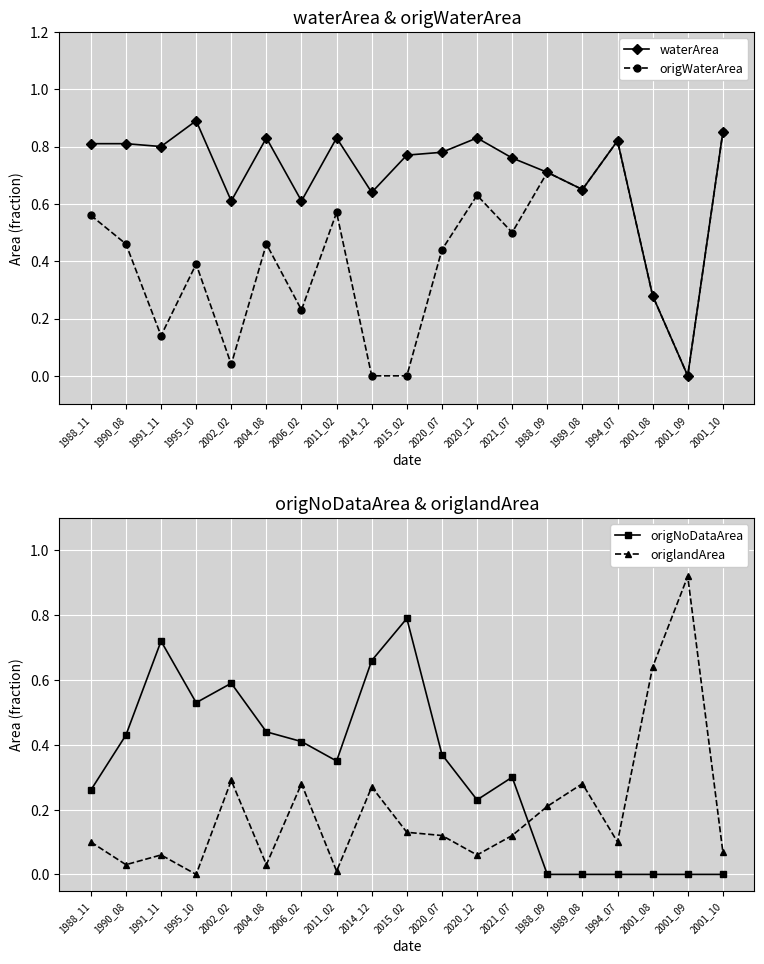

Rank the series by their average value, from lowest to highest.

origlandArea, origNoDataArea, origWaterArea, waterArea